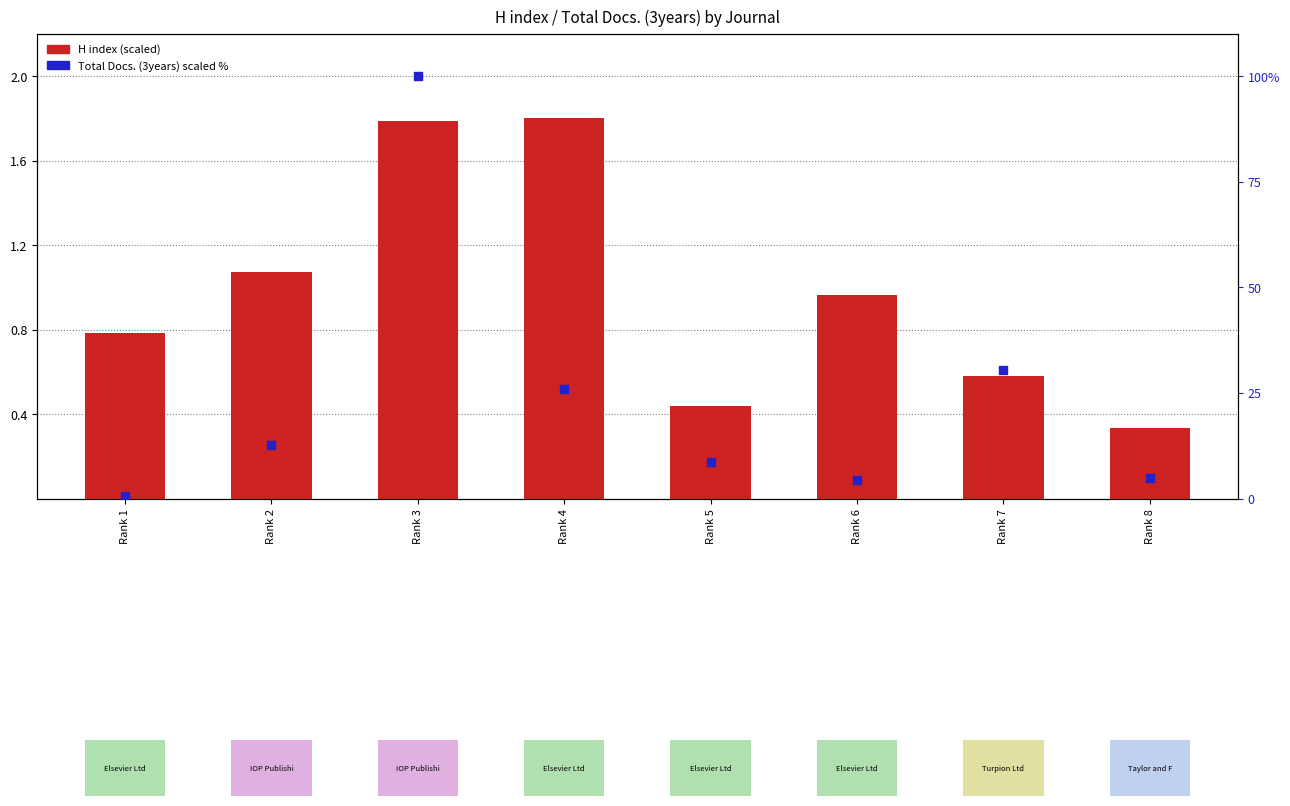

Which series has the largest Y range (max minus min)?

Total Docs. 3yr (scaled %)